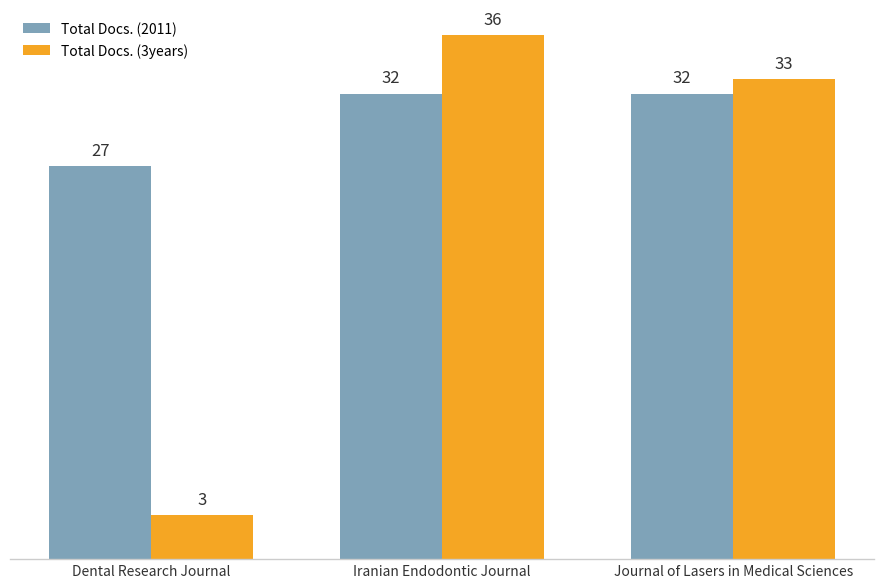

Reading left to right, transcribe all the data shown in this chart.

Total Docs. (2011): 27	32	32
Total Docs. (3years): 3	36	33